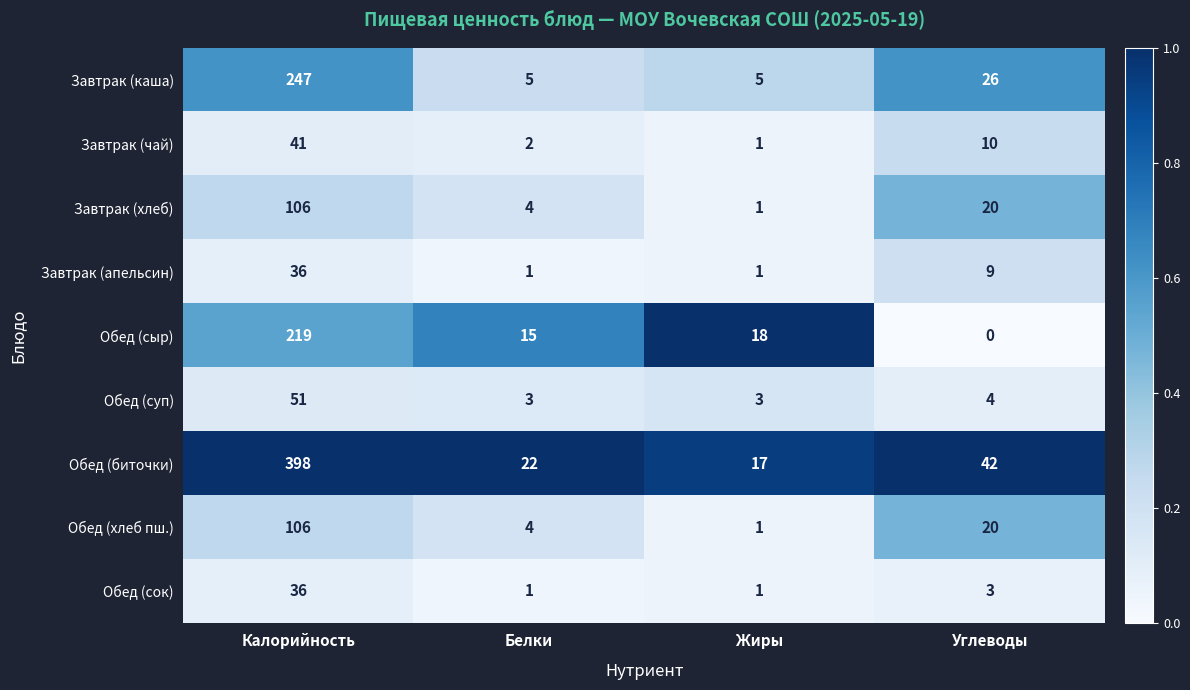

At which label does Обед (хлеб пш.) reach its minimum?

Жиры